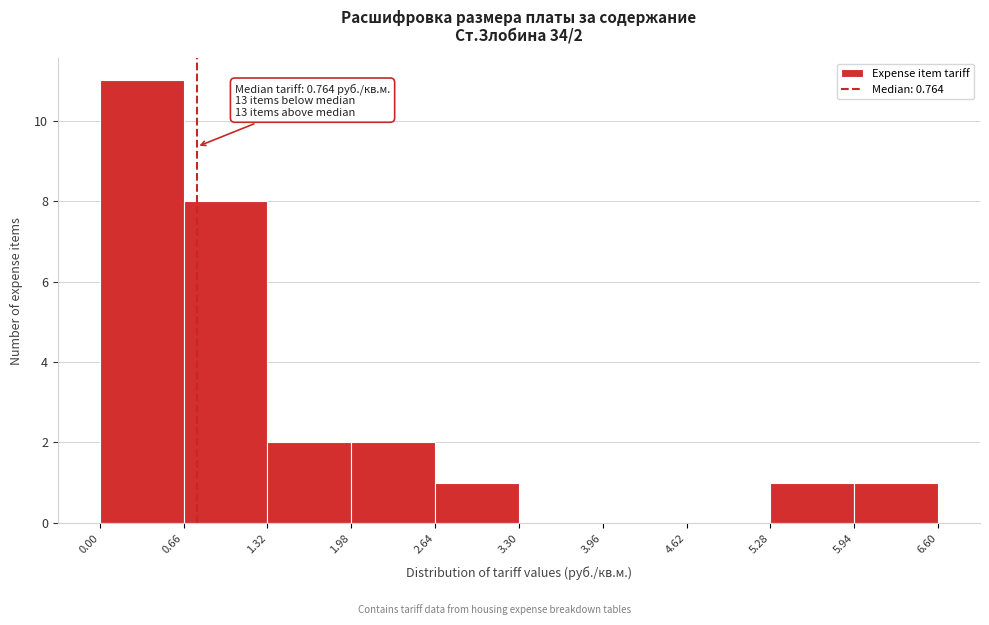

Over which range of the x-axis is the bar tallest?

0.00 to 0.66